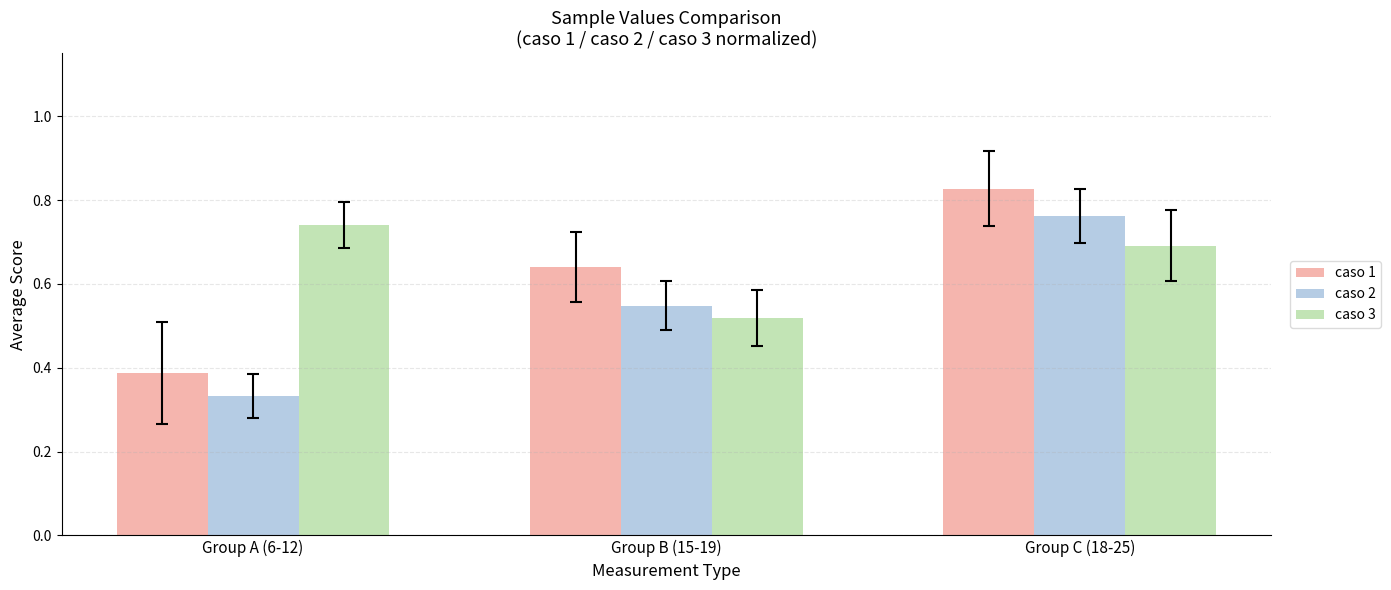

Is the value of caso 3 at Group C (18-25) greater than the value of caso 2 at Group A (6-12)?

Yes